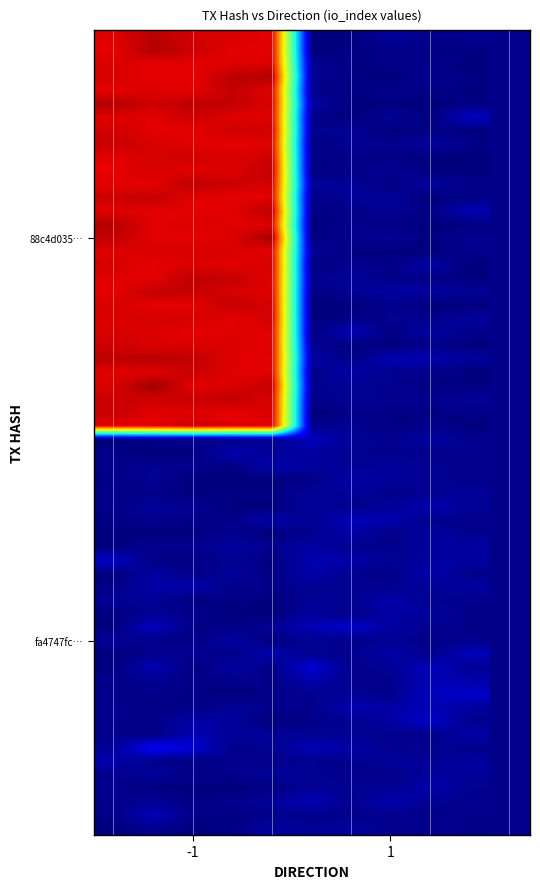

What is the minimum value shown in the chart?

-1